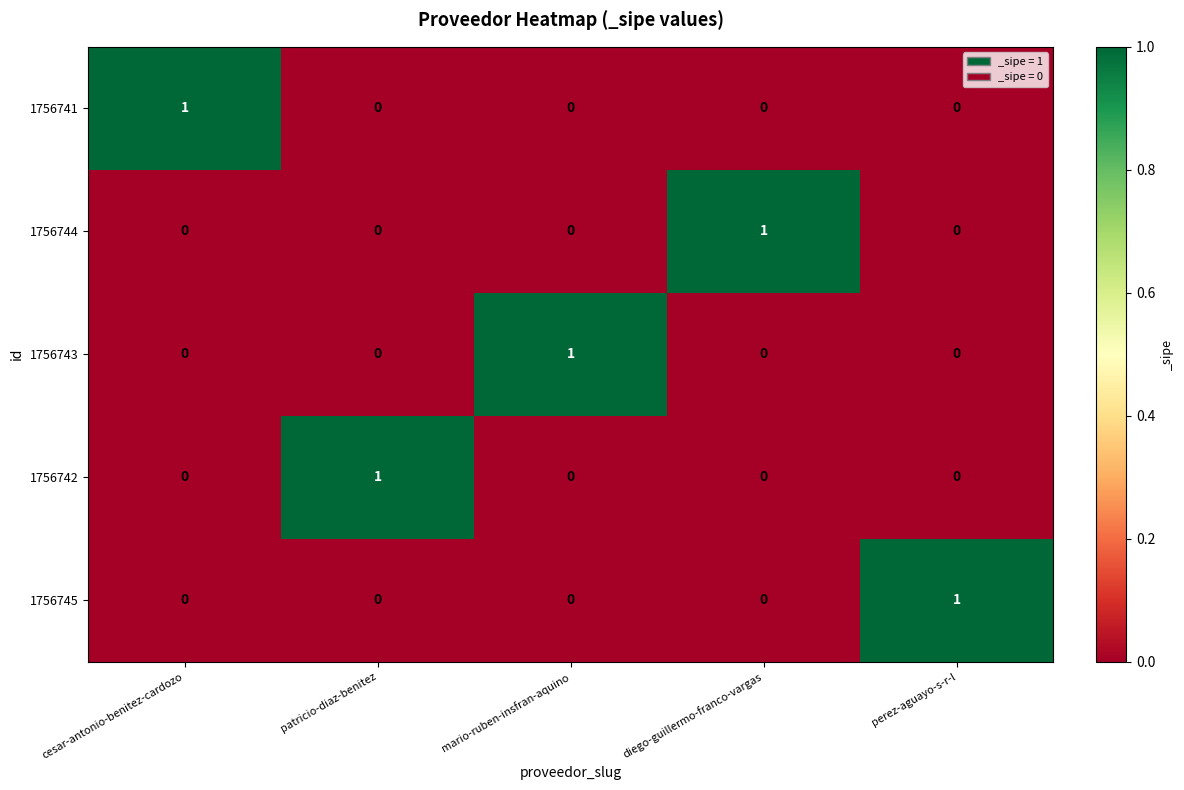

How many 1756744 values are between 0 and 1?

5